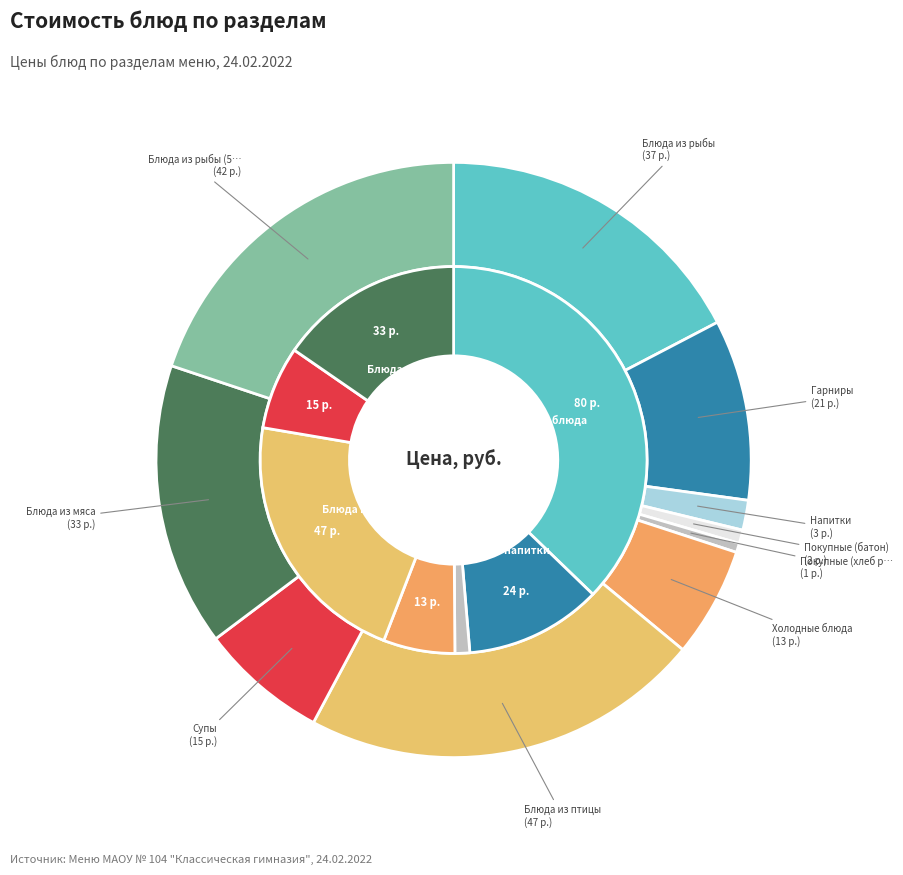

Count the number of slices in the pie.

10